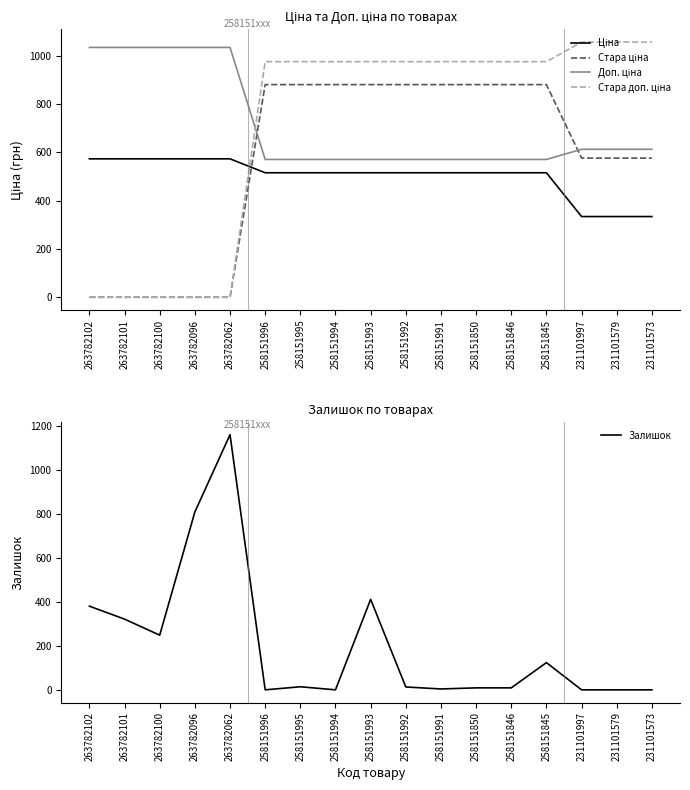

True or false: Стара доп. ціна and Стара ціна cross at least once.

False